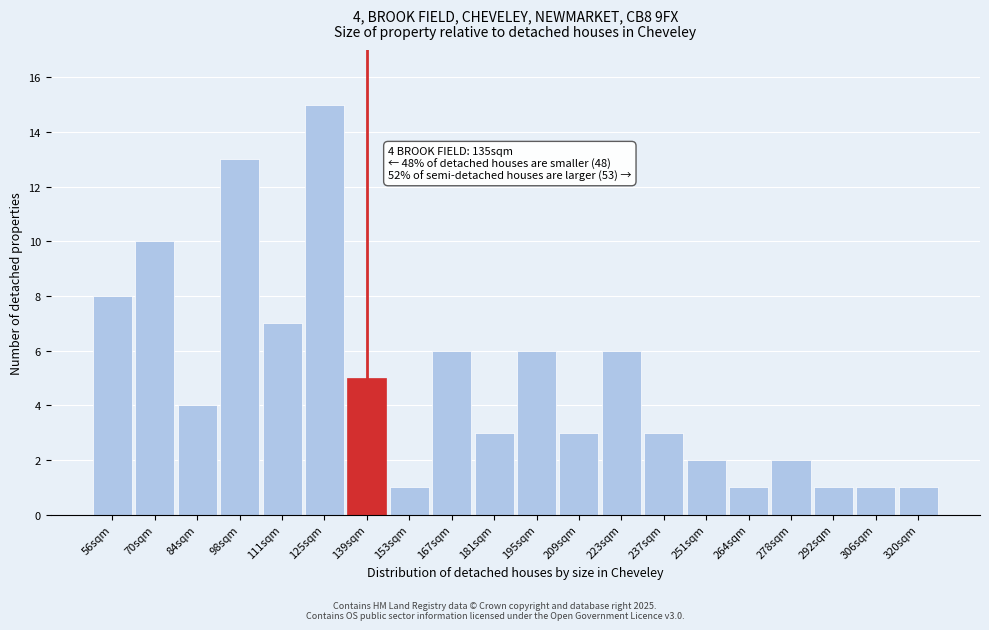

Reading left to right, extract all data points from this chart.

8	10	4	13	7	15	5	1	6	3	6	3	6	3	2	1	2	1	1	1